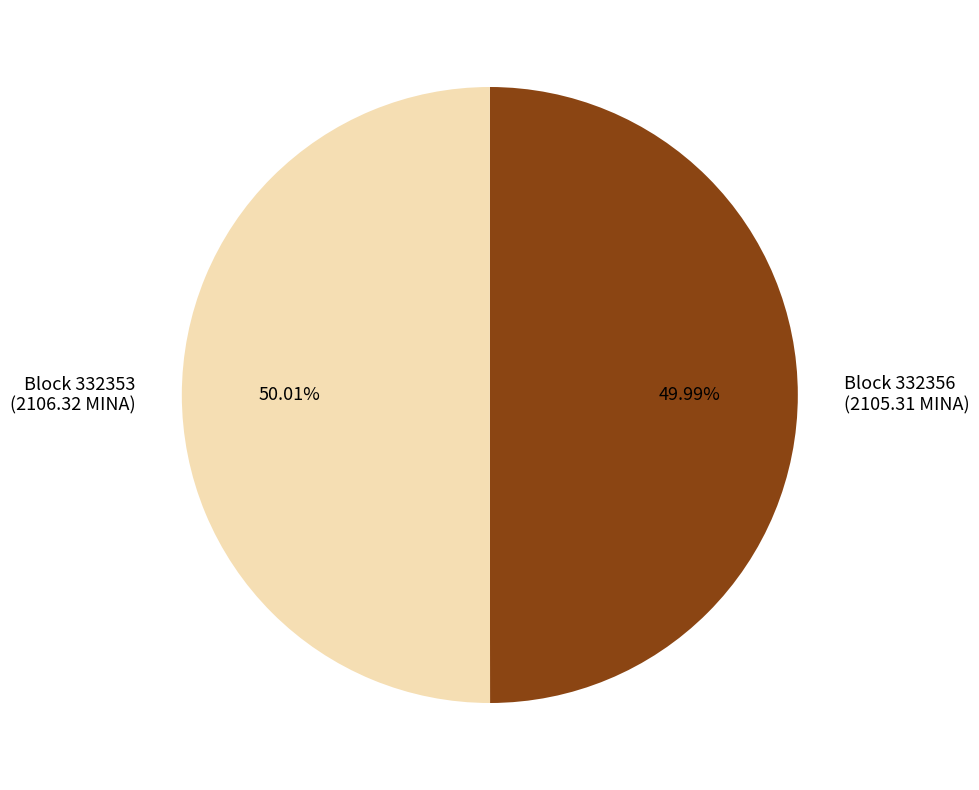

Is the sum of Block 332353 (2106.32 MINA) and Block 332356 (2105.31 MINA) greater than half?

Yes